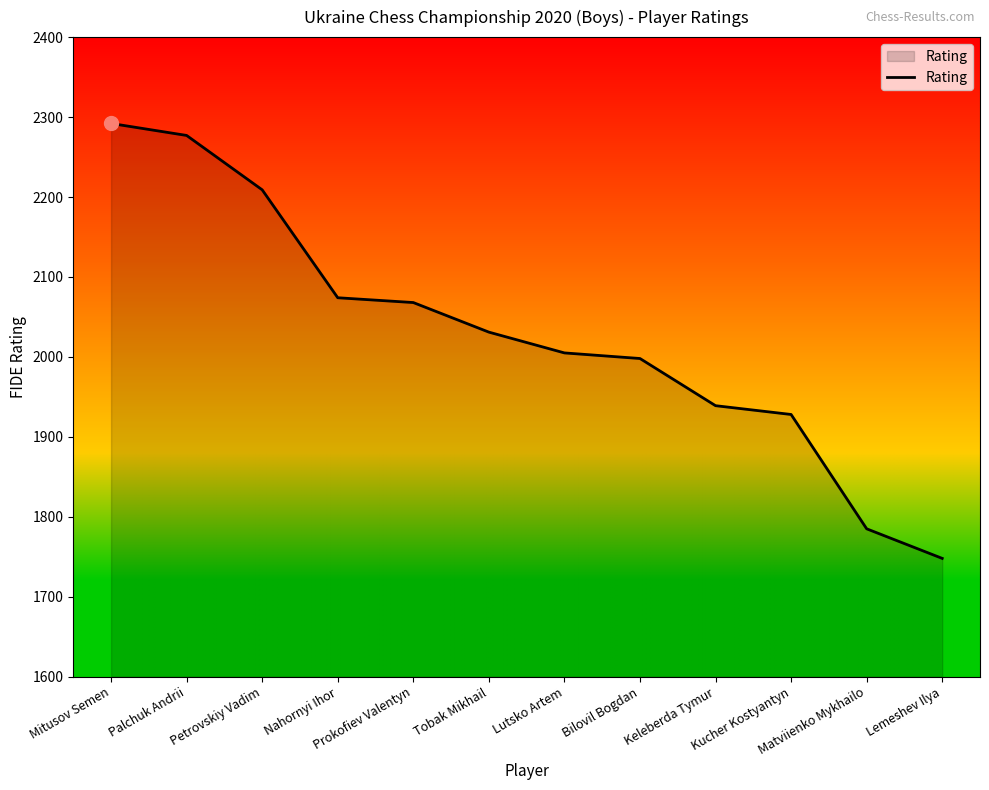

What is the smallest value displayed?

1748